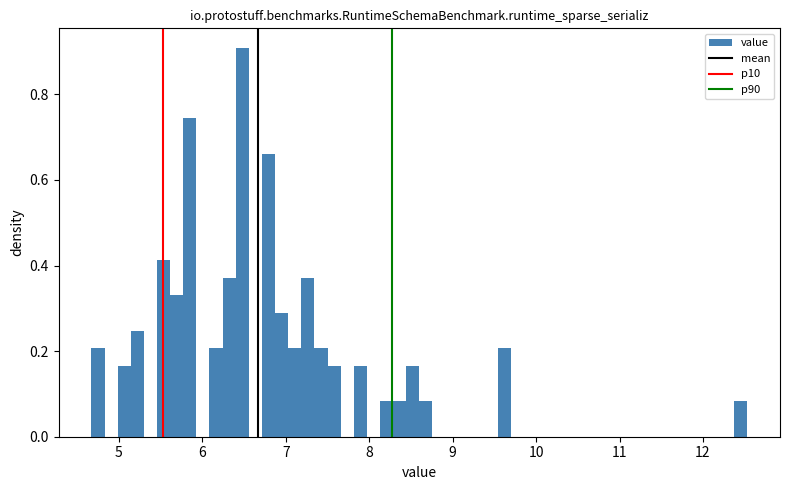

Read against the x-axis, roughly where is the centre of the tallest bar?

6.5